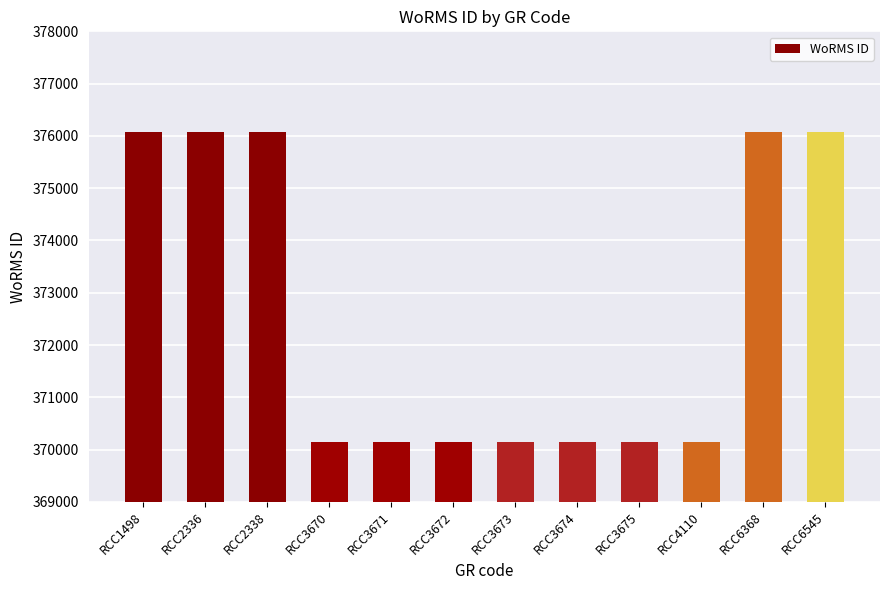

Which has a higher value, RCC3674 or RCC2338?

RCC2338